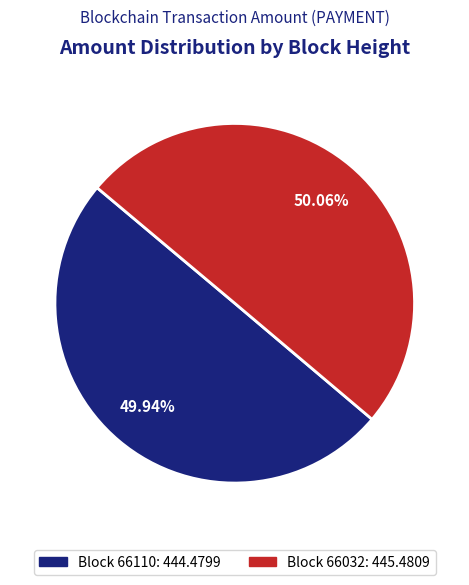

Does any single category account for the majority?

Yes